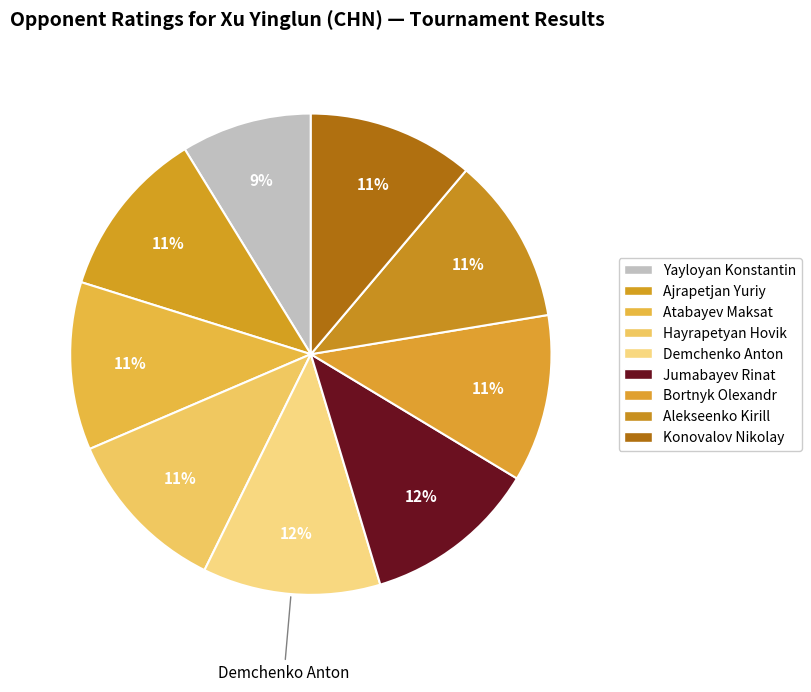

To the nearest percent, what is the average slice percentage?

11%